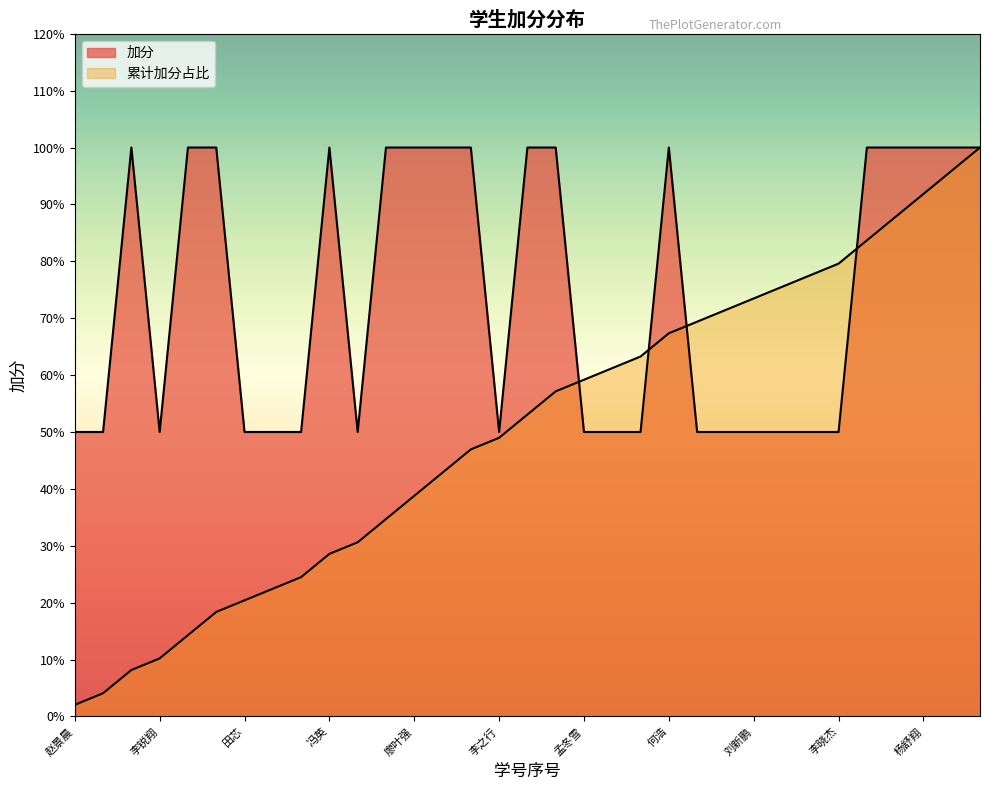

Count the values in the range 0 to 1.

33